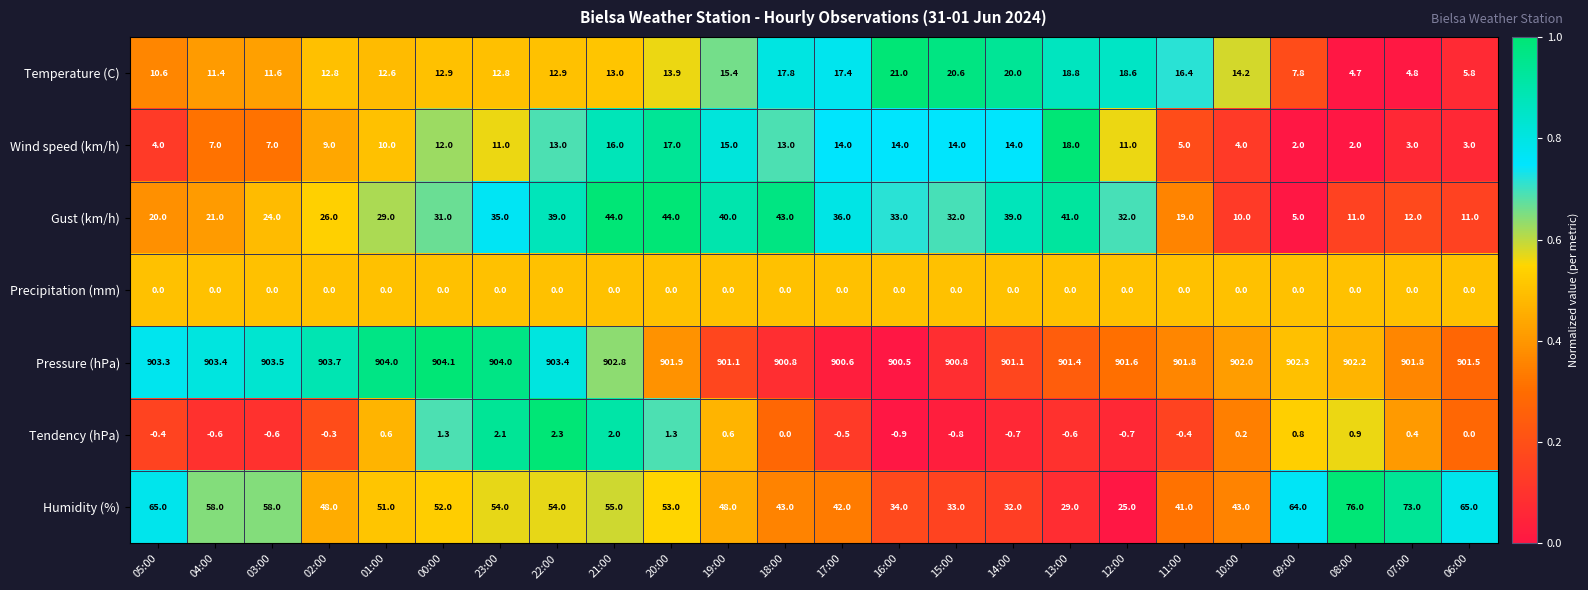

What is the difference between the second highest and minimum values in the Wind speed (km/h) series?

15.0